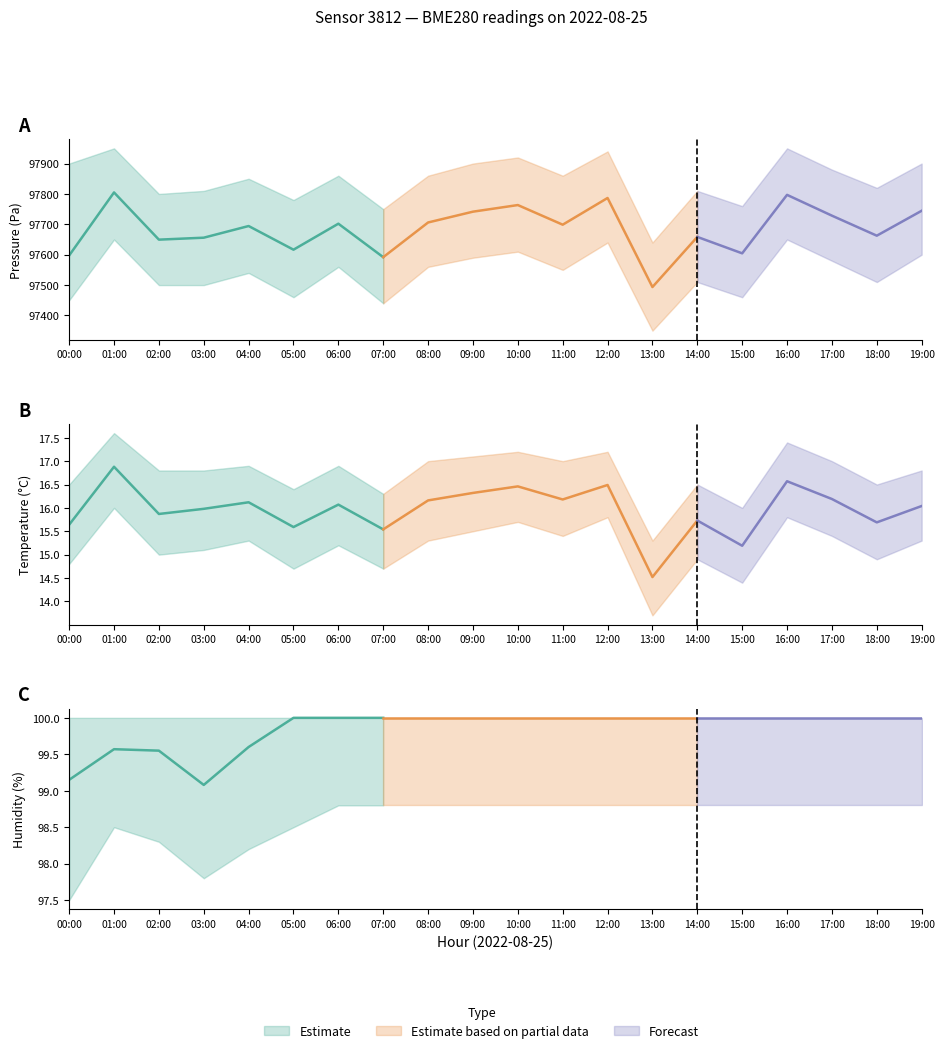

What is the value of the temperature point at the 4th from the left?

16.0